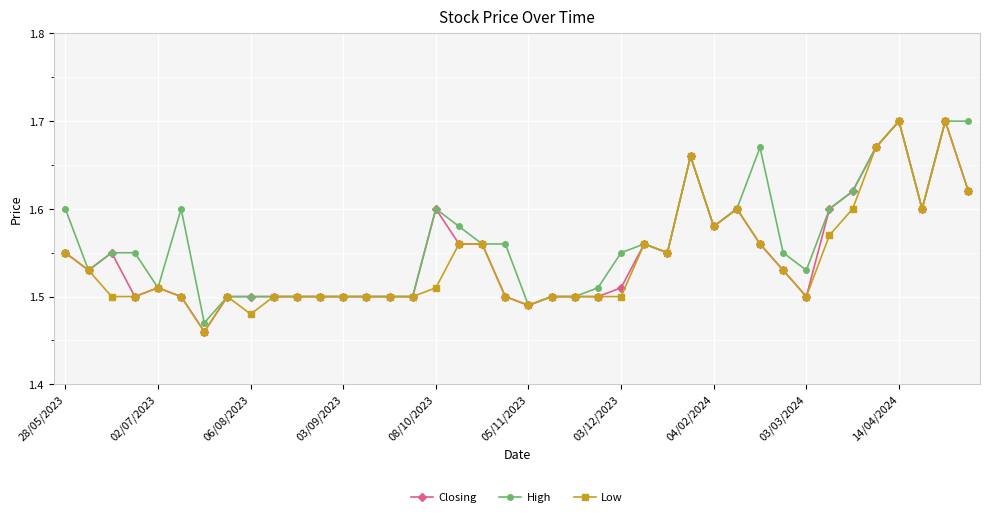

How many High values are between 1 and 2?

40